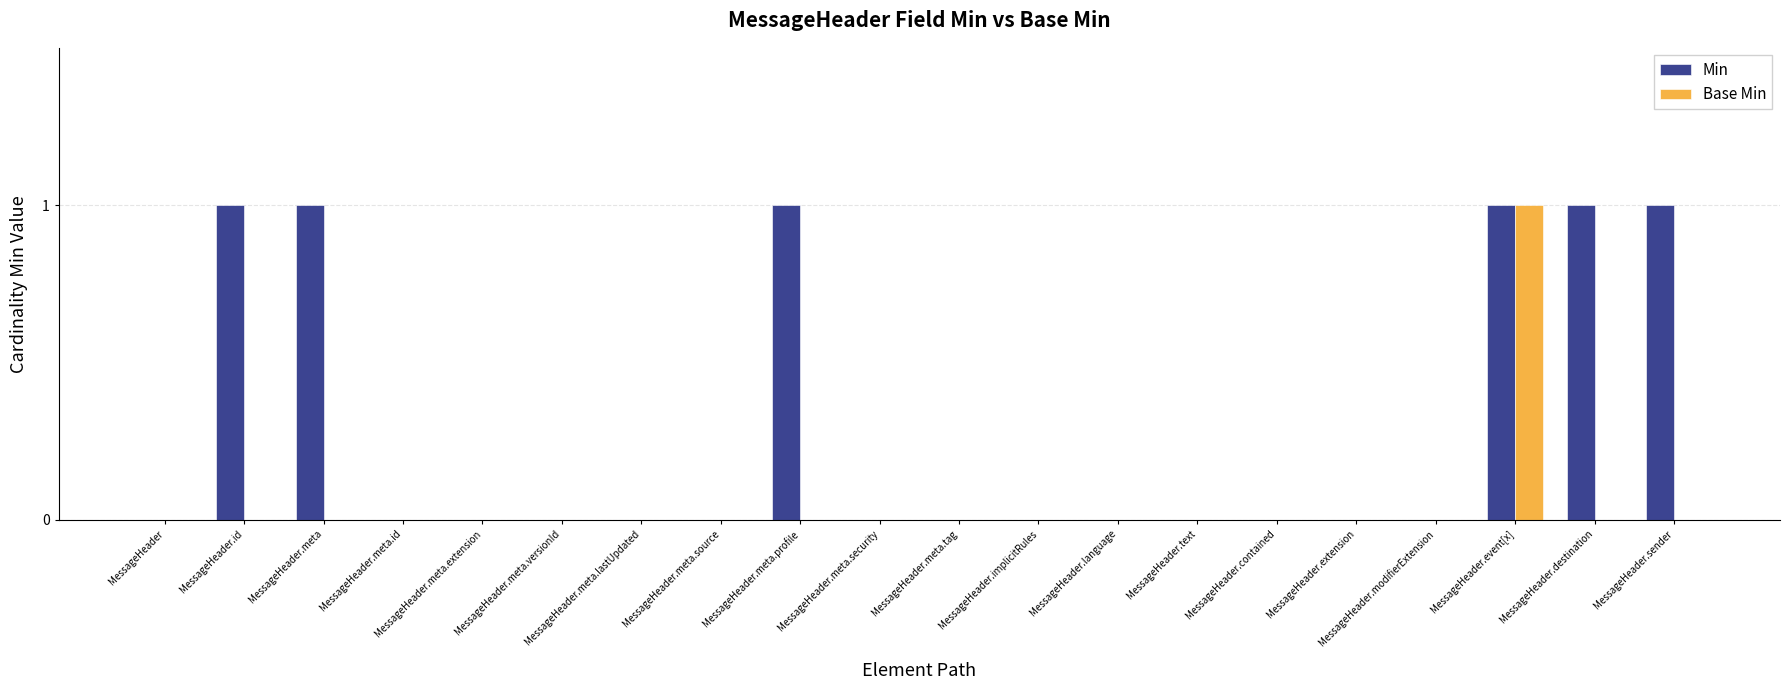

Reading left to right, list all the values displayed in this chart.

Min: 0	1	1	0	0	0	0	0	1	0	0	0	0	0	0	0	0	1	1	1
Base Min: 0	0	0	0	0	0	0	0	0	0	0	0	0	0	0	0	0	1	0	0